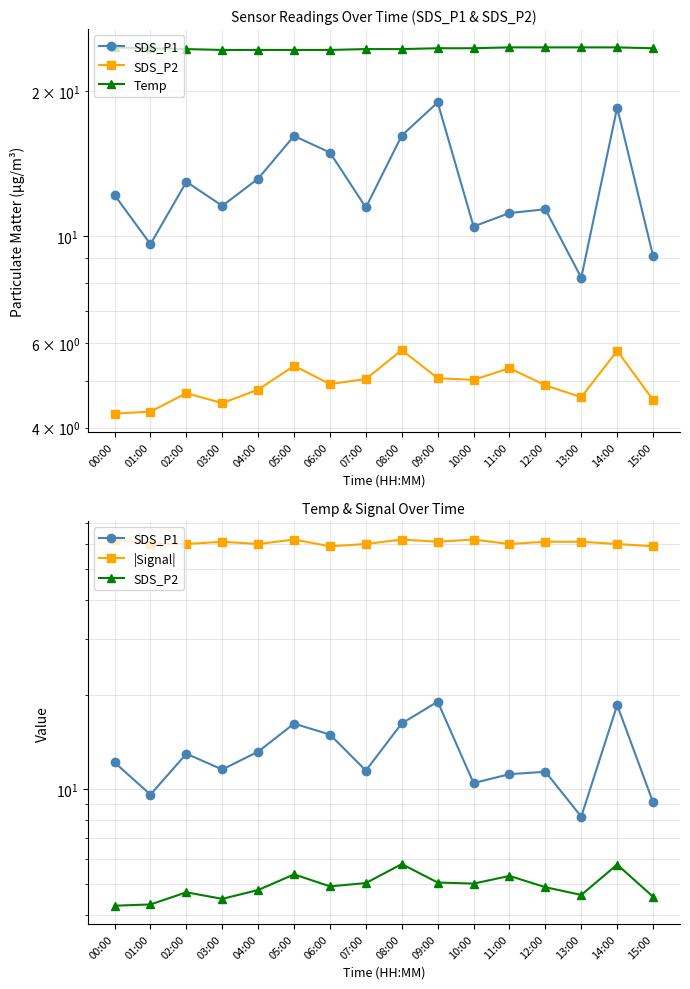

True or false: SDS_P1 and Temp intersect in this chart.

False